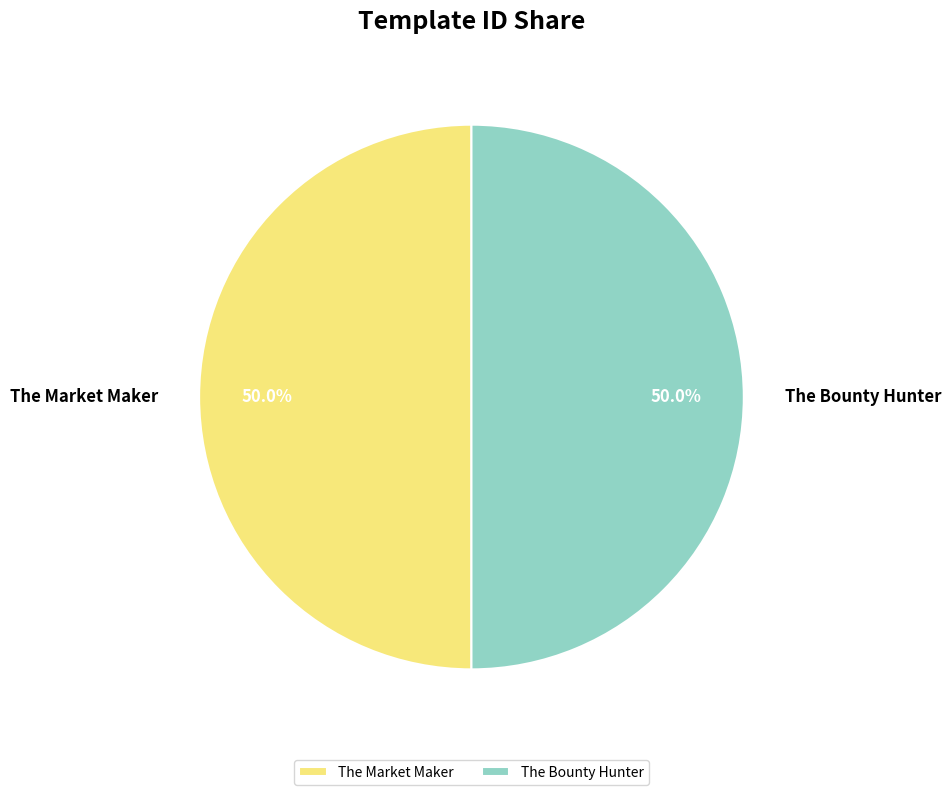

The The Bounty Hunter slice represents 41% of the pie. True or false?

False